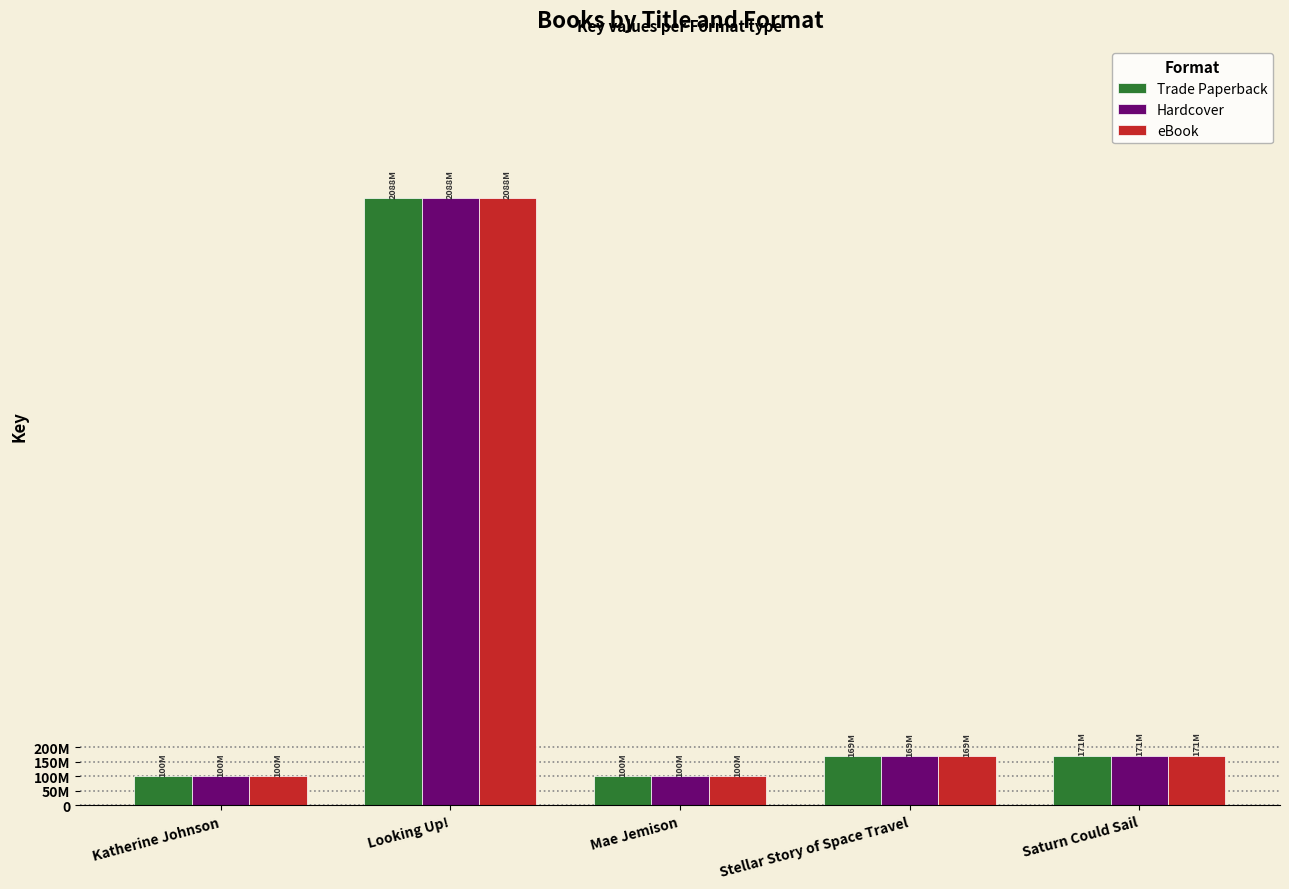

What are all the series names shown in the legend?

Trade Paperback, Hardcover, eBook